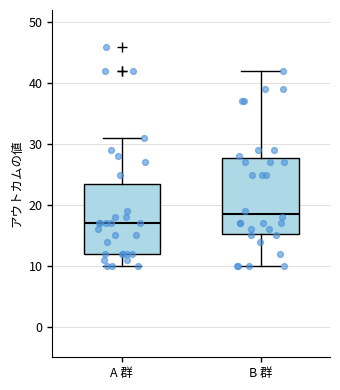

Which box's median line is the highest?

B 群